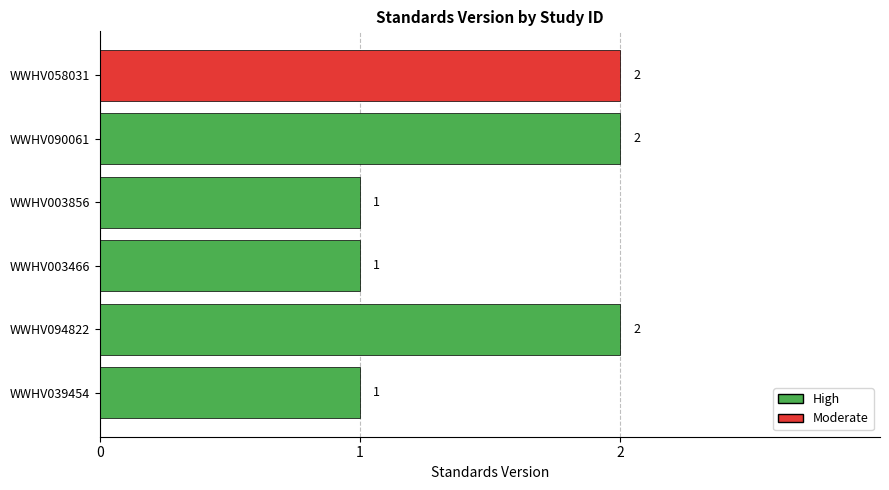

The chart shows a value of 3 at WWHV094822. True or false?

False